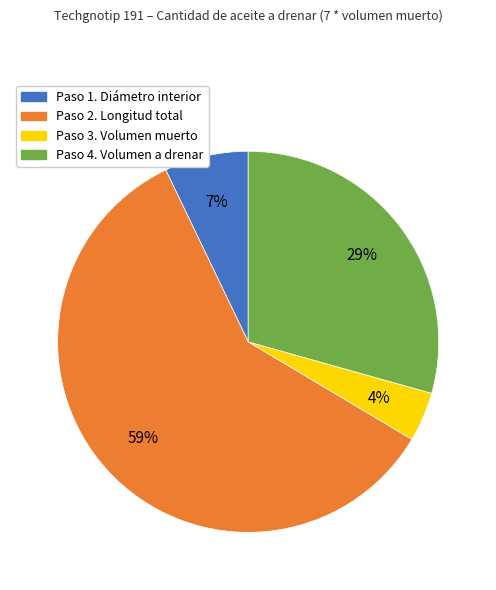

How many slices are in this pie chart?

4